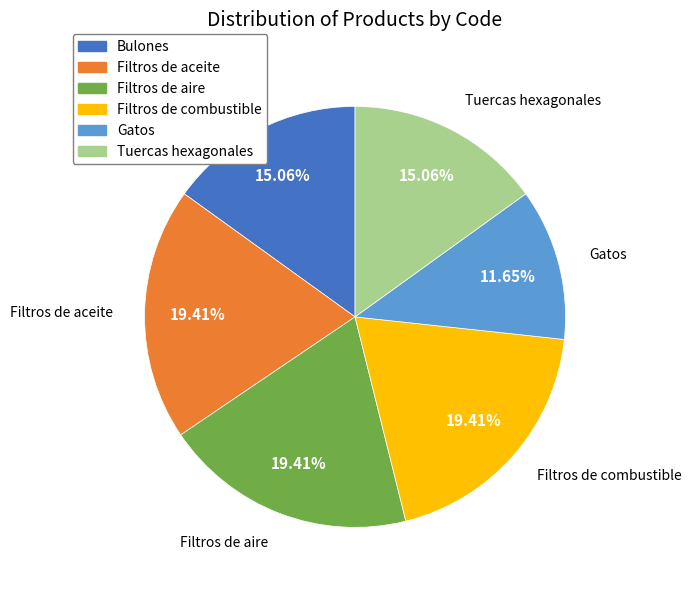

To the nearest percent, what is the average slice percentage?

17%